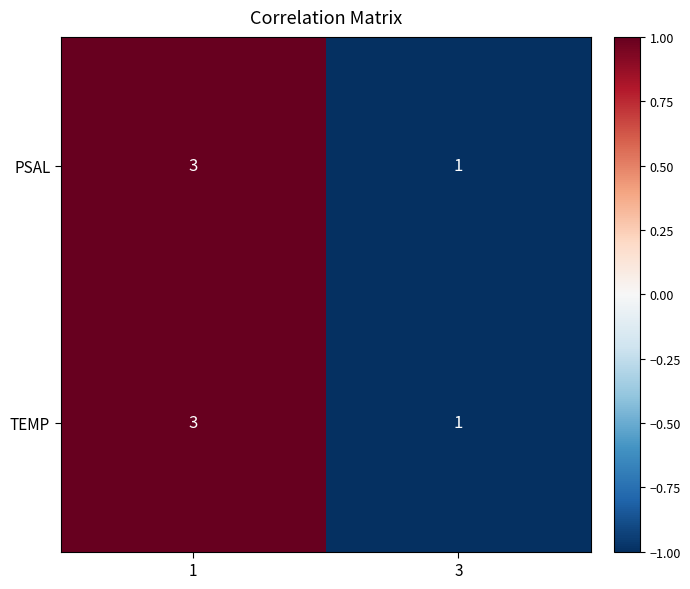

Rank the categories by PSAL value from highest to lowest.

1, 3